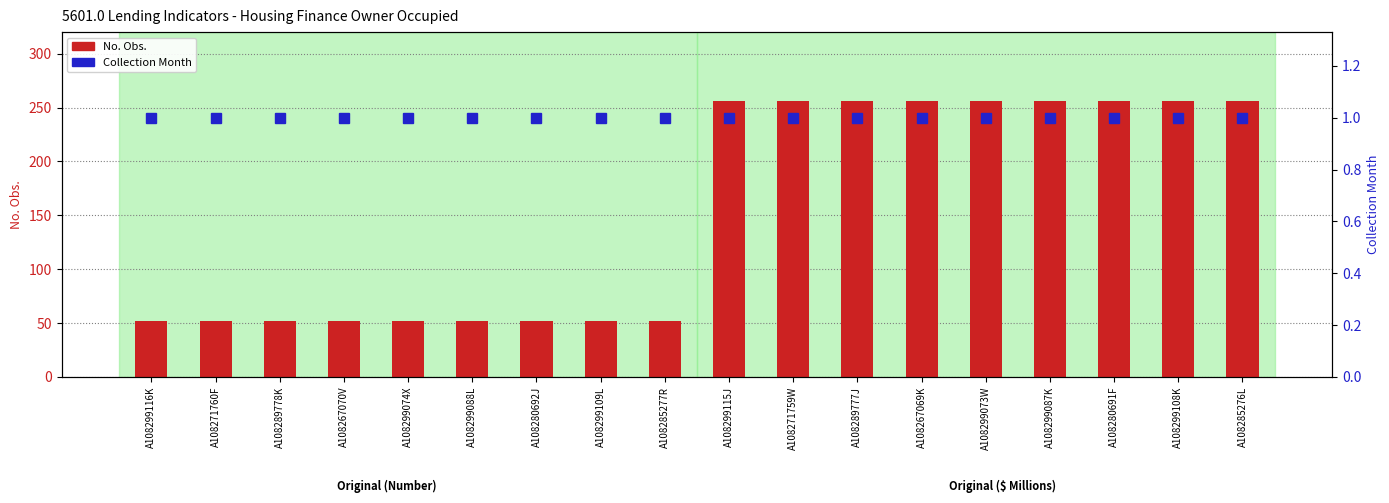

How many groups of bars are there?

18